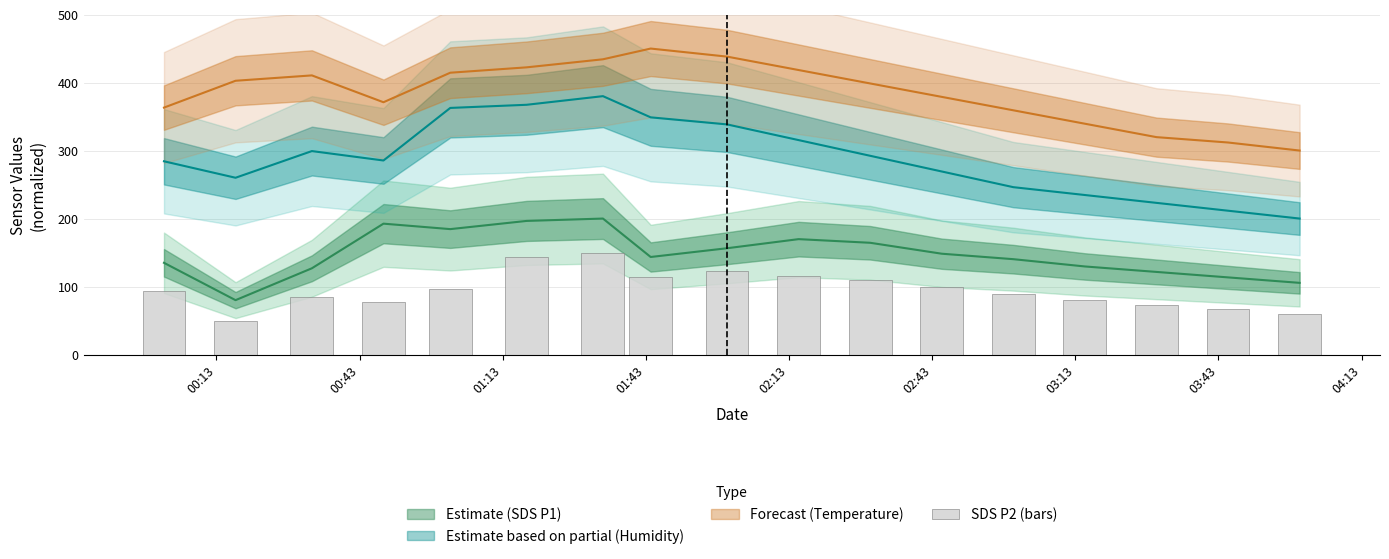

Count the number of values greater than 92.

9